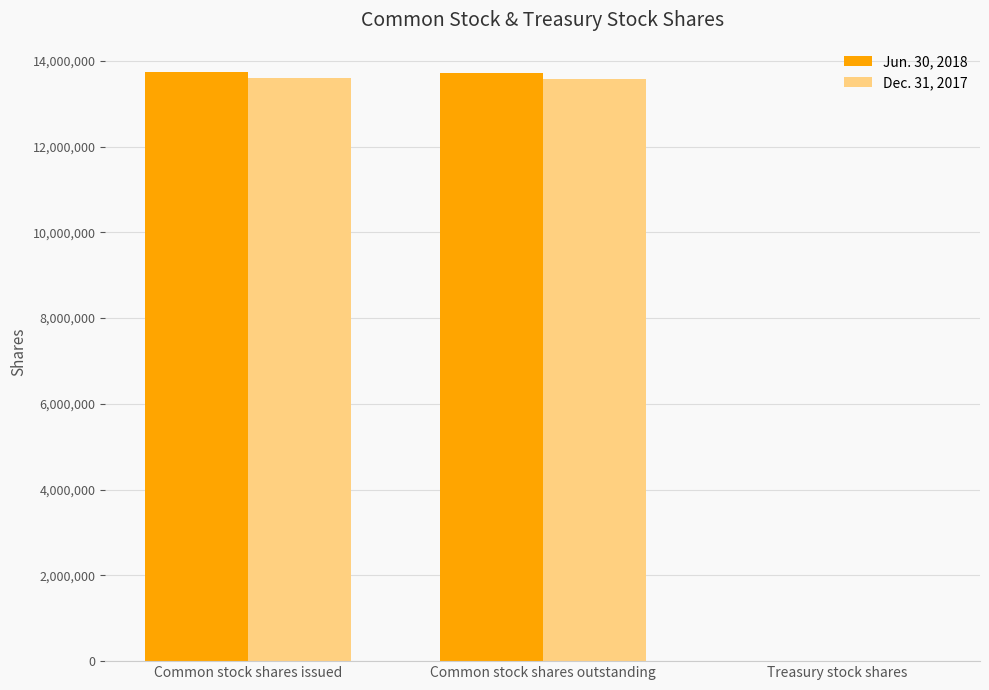

Between Common stock shares issued and Treasury stock shares, which series saw the biggest shift?

Jun. 30, 2018